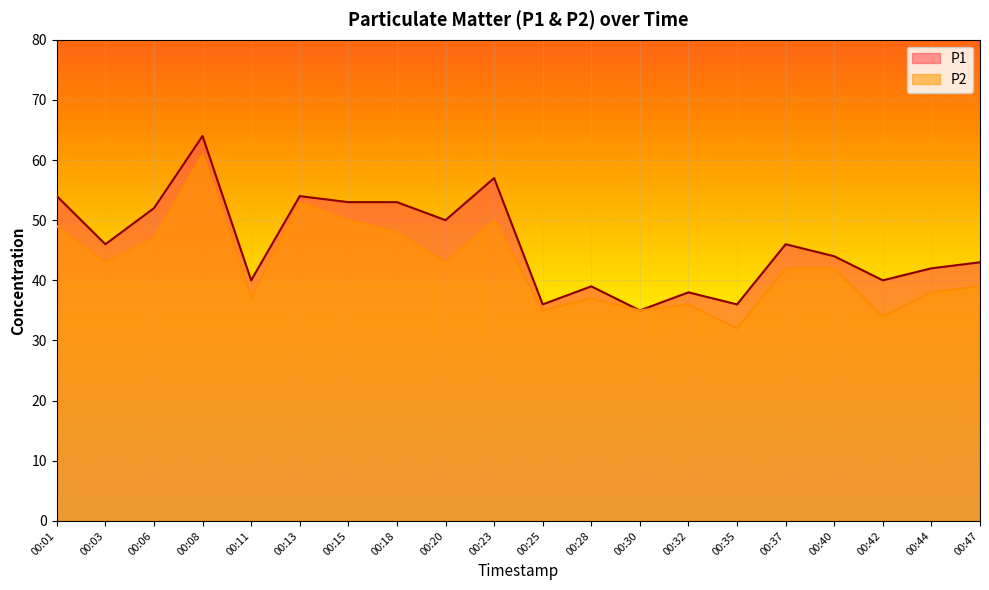

Which category has the lowest value in the P2 series?

00:35